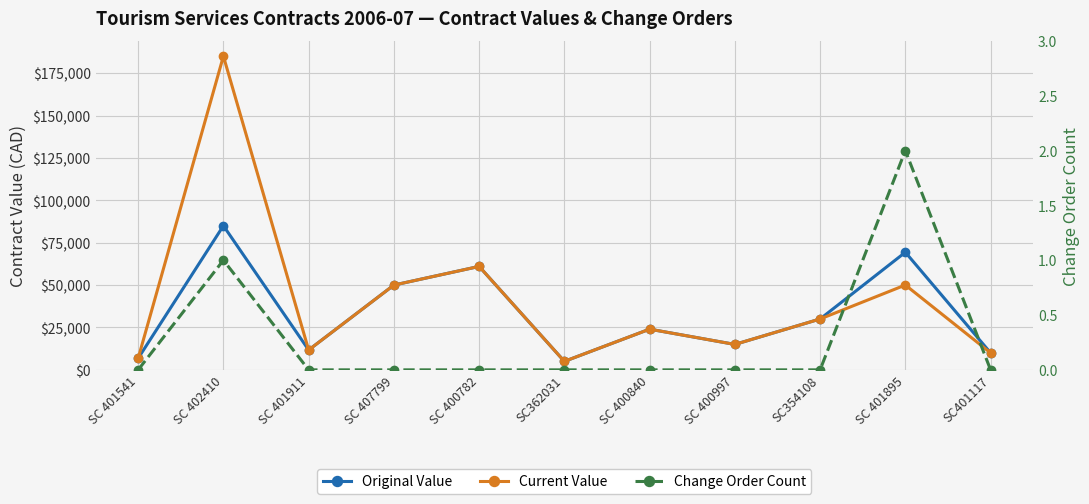

True or false: Current Value and Change Order Count cross at least once.

False